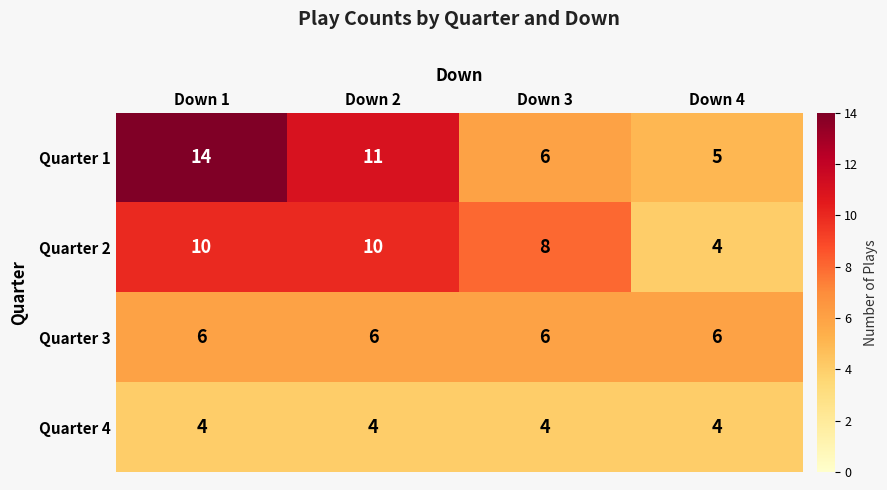

What is the average value of the Quarter 4 series?

4